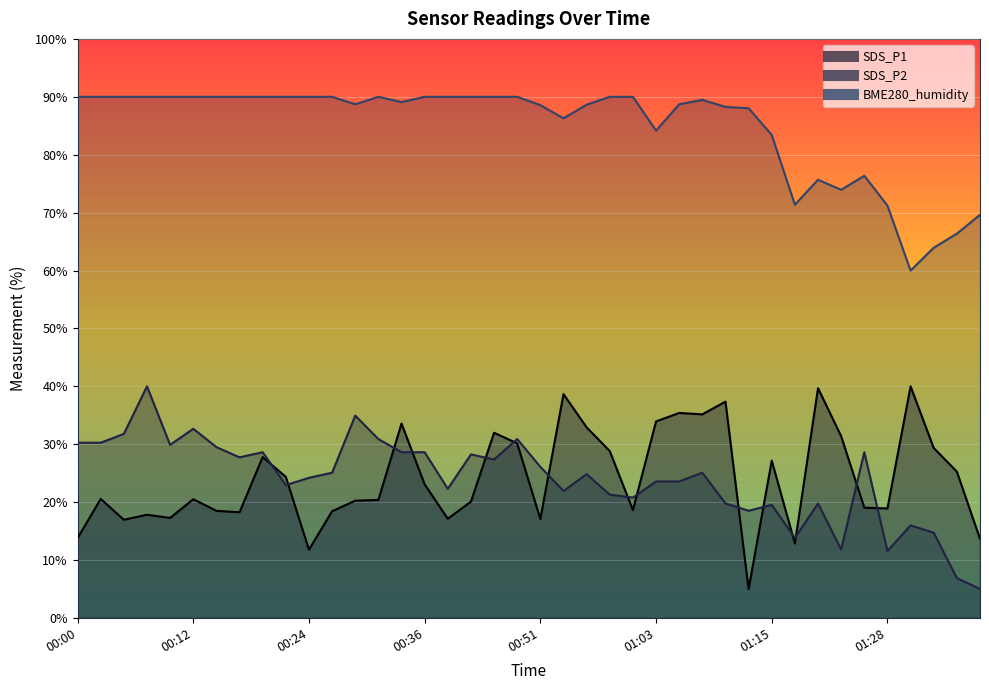

What is the label of the 36th point from the left?

01:28